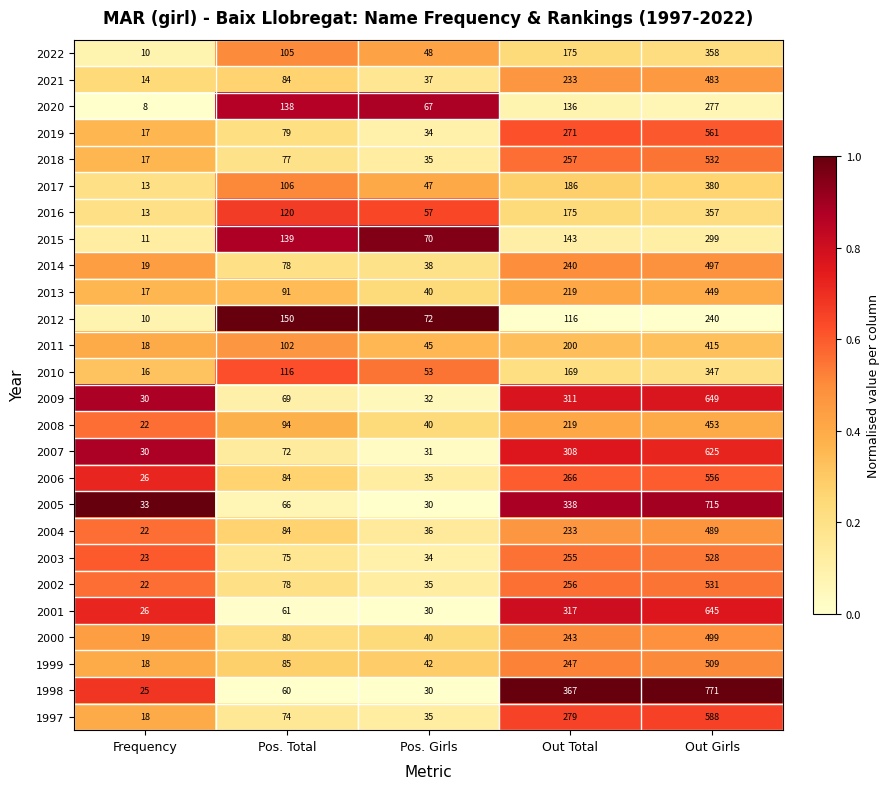

Rank the series by their maximum value, from highest to lowest.

1998, 2005, 2009, 2001, 2007, 1997, 2019, 2006, 2018, 2002, 2003, 1999, 2000, 2014, 2004, 2021, 2008, 2013, 2011, 2017, 2022, 2016, 2010, 2015, 2020, 2012